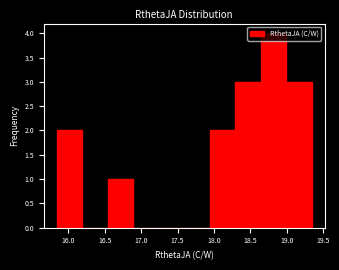

Reading left to right, list every bar in this chart as the range it spans on the x-axis followed by its height. Neither the bar edges nor the heights are printed on the chart, so give them approximately, as read against the axes.

15.85 to 16.20: 2
16.20 to 16.55: 0
16.55 to 16.90: 1
16.90 to 17.25: 0
17.25 to 17.60: 0
17.60 to 17.95: 0
17.95 to 18.30: 2
18.30 to 18.65: 3
18.65 to 19.00: 4
19.00 to 19.35: 3